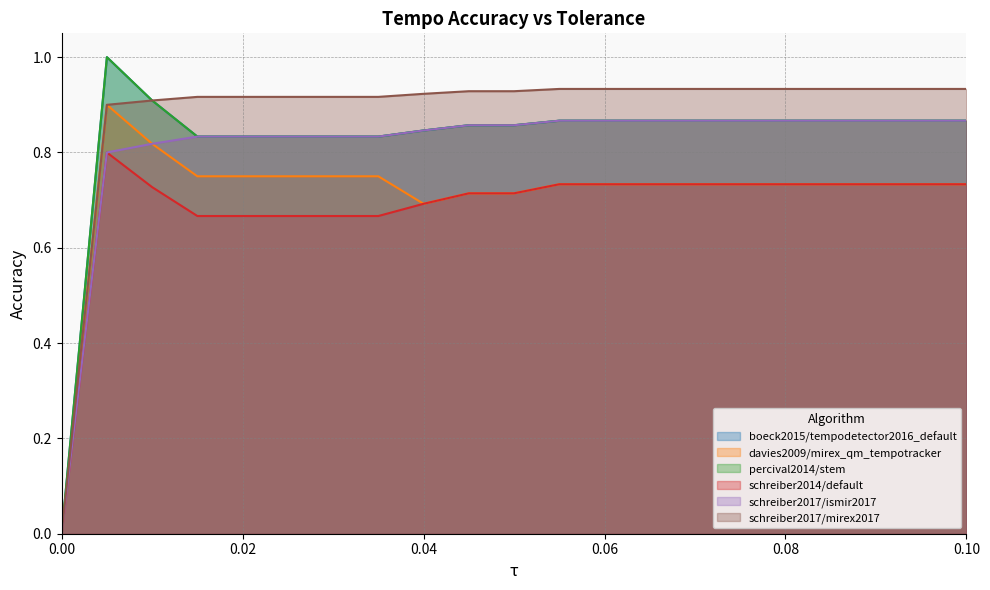

What is the label of the 6th point from the left?

0.025